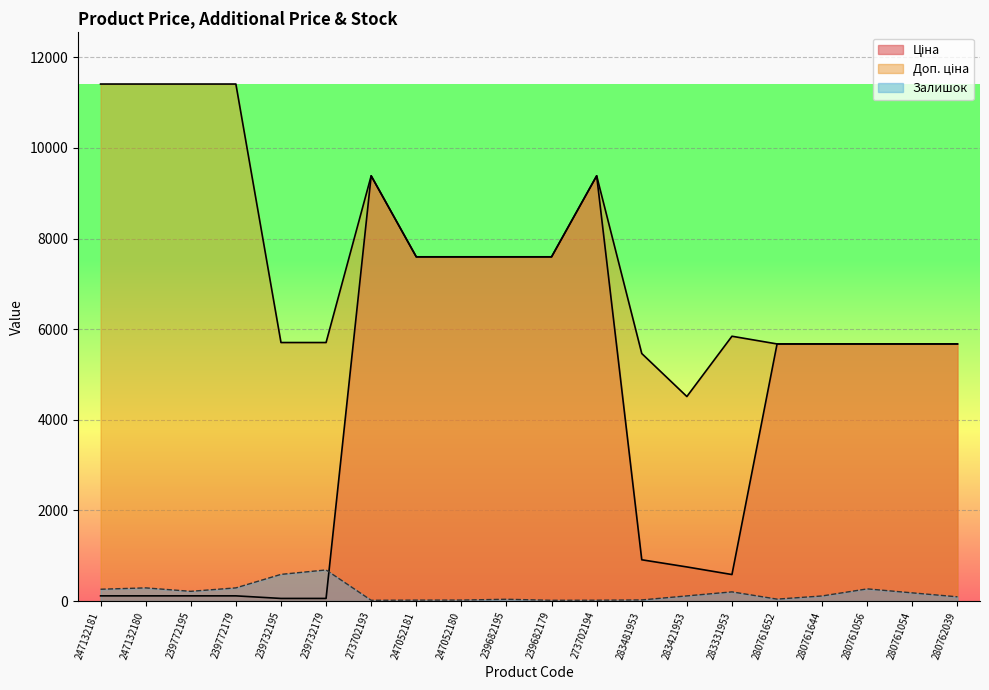

Rank the series by their average value, from lowest to highest.

Залишок, Ціна, Доп. ціна